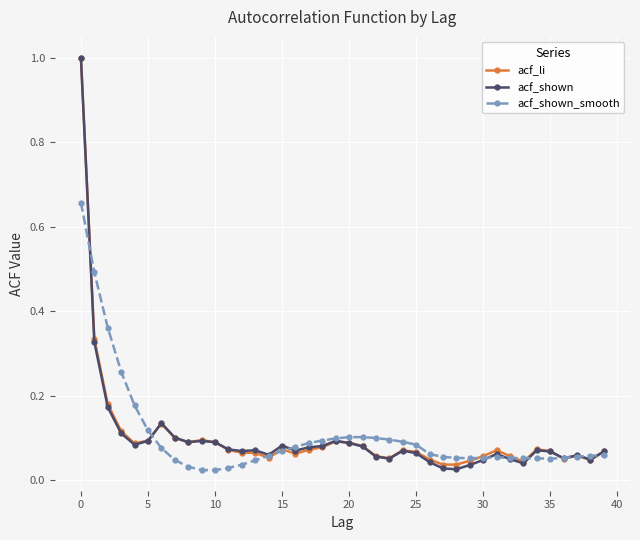

At how many categories does at least one series exceed 0?

40